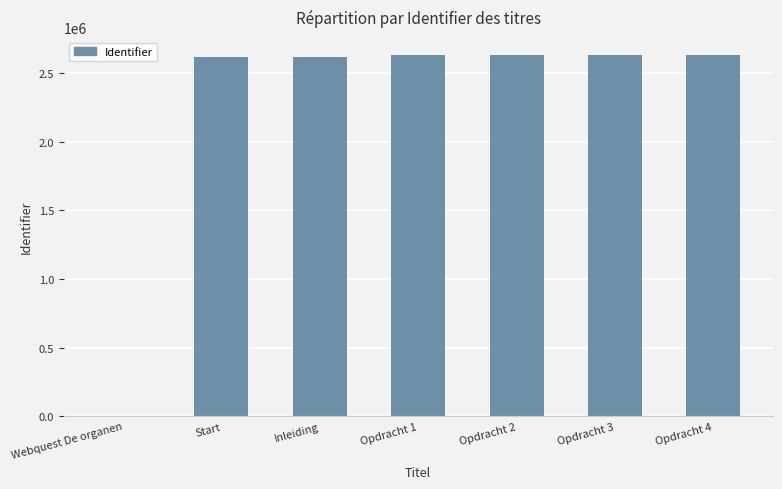

What is the average value?

2250056